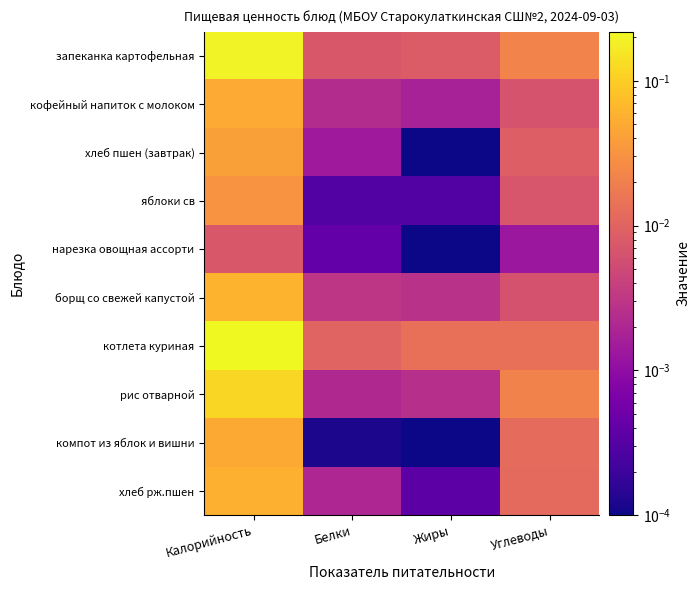

Reading left to right, extract all data points from this chart.

запеканка картофельная: Калорийность=0.2	Белки=0.0	Жиры=0.0	Углеводы=0.0
кофейный напиток с молоком: Калорийность=0.1	Белки=0.0	Жиры=0.0	Углеводы=0.0
хлеб пшен (завтрак): Калорийность=0.0	Белки=0.0	Жиры=0.0	Углеводы=0.0
яблоки св: Калорийность=0.0	Белки=0.0	Жиры=0.0	Углеводы=0.0
нарезка овощная ассорти: Калорийность=0.0	Белки=0.0	Жиры=0.0	Углеводы=0.0
борщ со свежей капустой: Калорийность=0.1	Белки=0.0	Жиры=0.0	Углеводы=0.0
котлета куриная: Калорийность=0.2	Белки=0.0	Жиры=0.0	Углеводы=0.0
рис отварной: Калорийность=0.1	Белки=0.0	Жиры=0.0	Углеводы=0.0
компот из яблок и вишни: Калорийность=0.0	Белки=0.0	Жиры=0.0	Углеводы=0.0
хлеб рж.пшен: Калорийность=0.1	Белки=0.0	Жиры=0.0	Углеводы=0.0